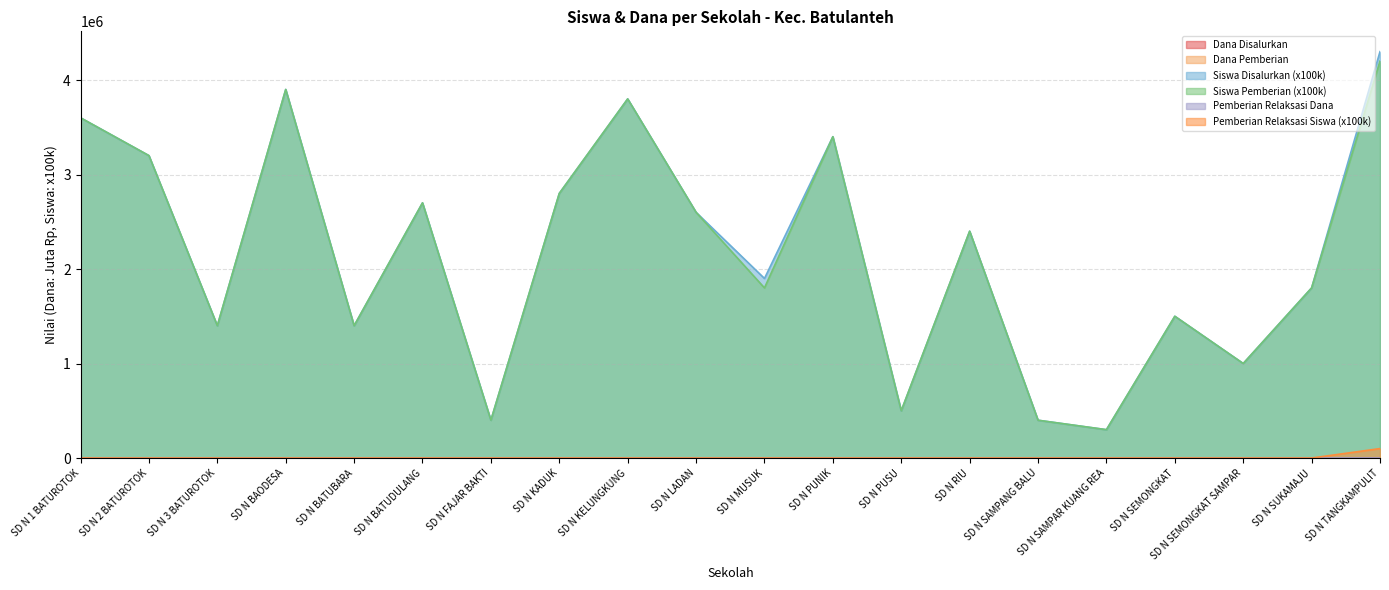

List the labels in order of Siswa Disalurkan value, smallest first.

SD N SAMPAR KUANG REA, SD N FAJAR BAKTI, SD N SAMPANG BALU, SD N PUSU, SD N SEMONGKAT SAMPAR, SD N 3 BATUROTOK, SD N BATUBARA, SD N SEMONGKAT, SD N SUKAMAJU, SD N MUSUK, SD N RIU, SD N LADAN, SD N BATUDULANG, SD N KADUK, SD N 2 BATUROTOK, SD N PUNIK, SD N 1 BATUROTOK, SD N KELUNGKUNG, SD N BAODESA, SD N TANGKAMPULIT